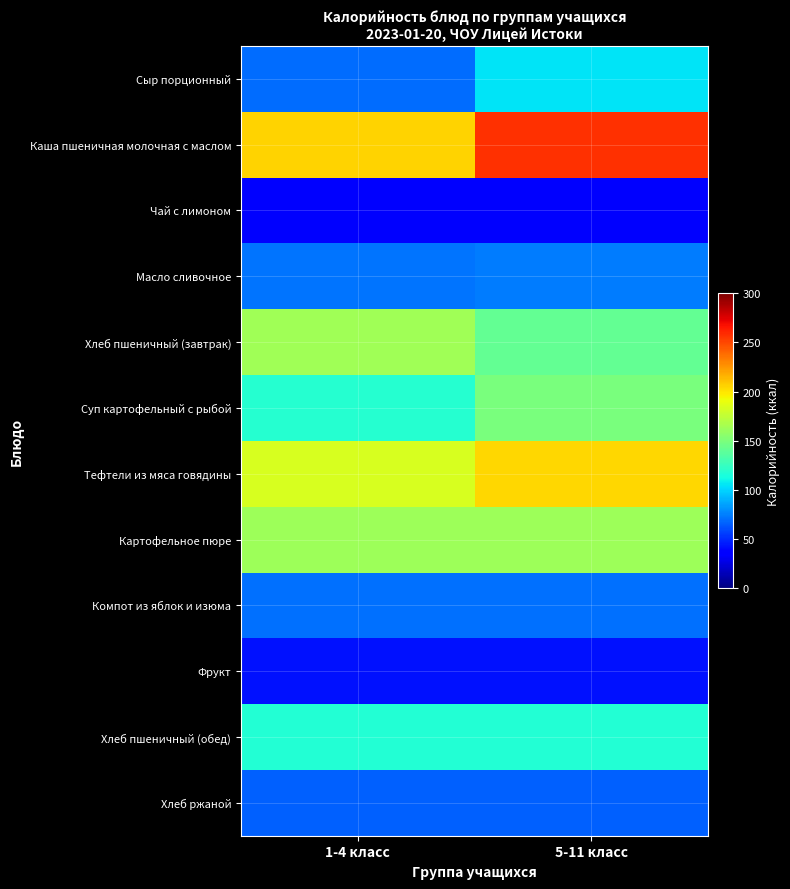

Which series changed the most between 1-4 класс and 5-11 класс?

Каша пшеничная молочная с маслом